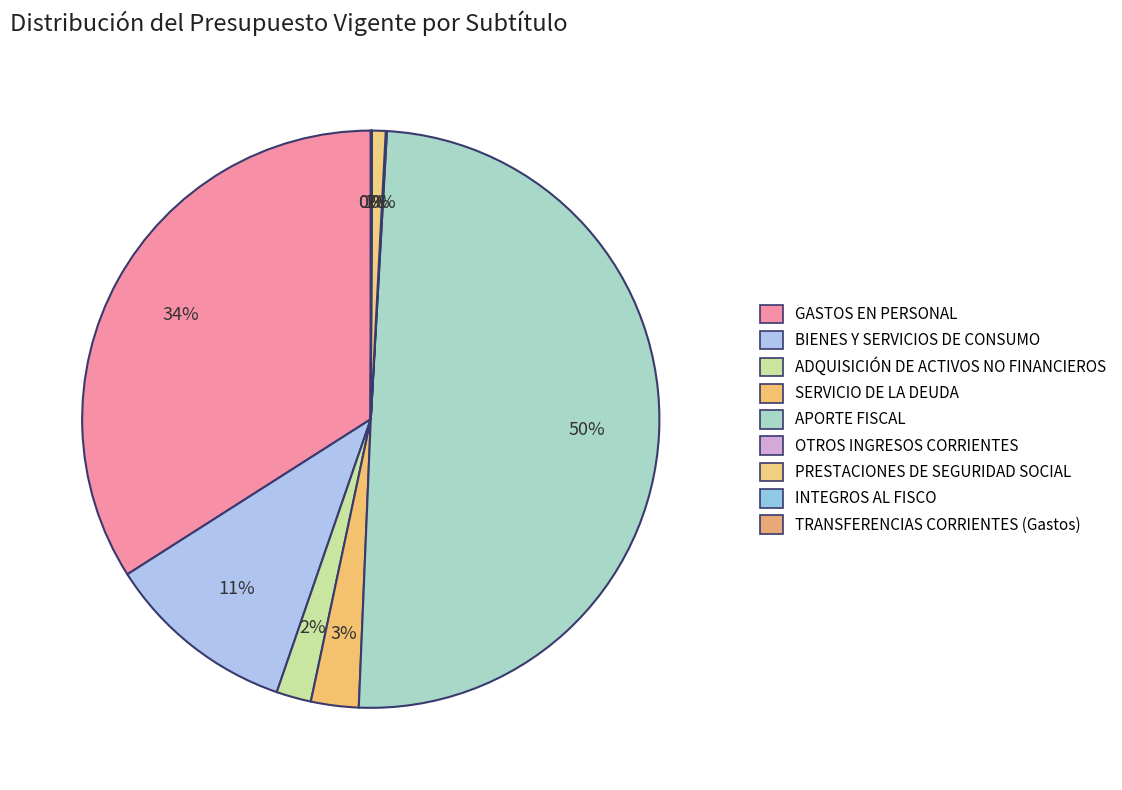

How many segments does this pie chart have?

9